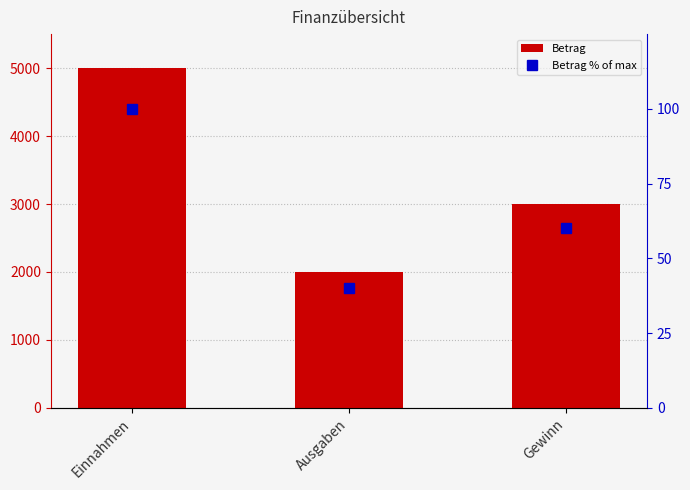

At which category is the sum across all series the highest?

Einnahmen